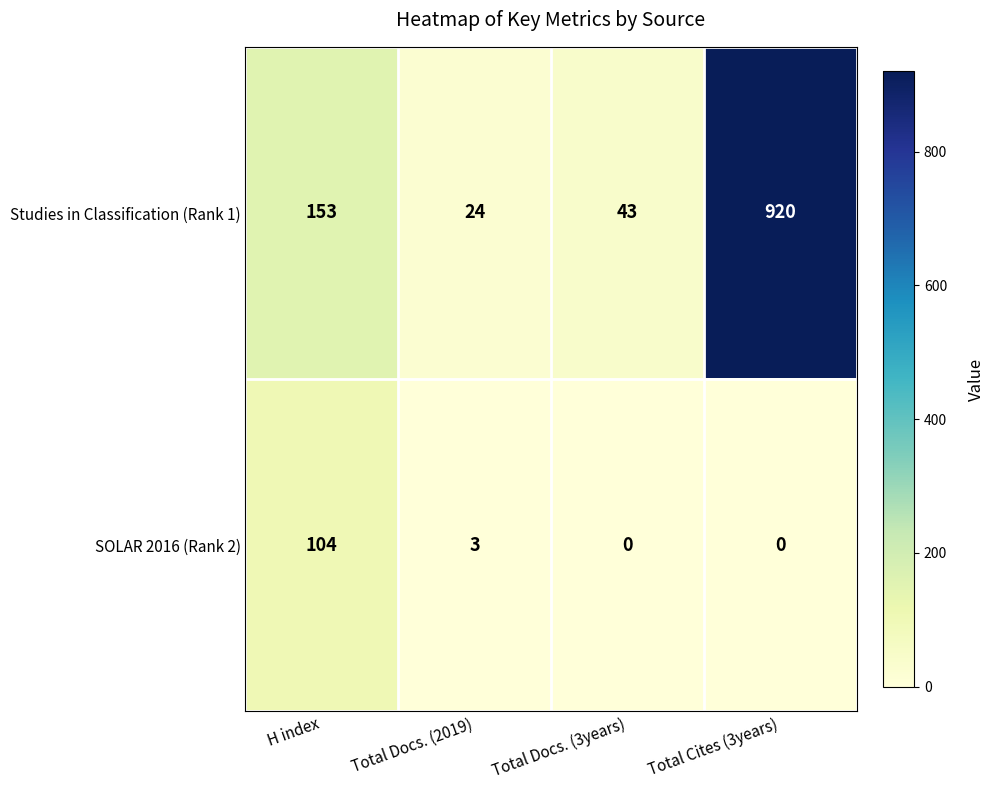

Is it true that Studies in Classification (Rank 1) equals 153 at H index?

True